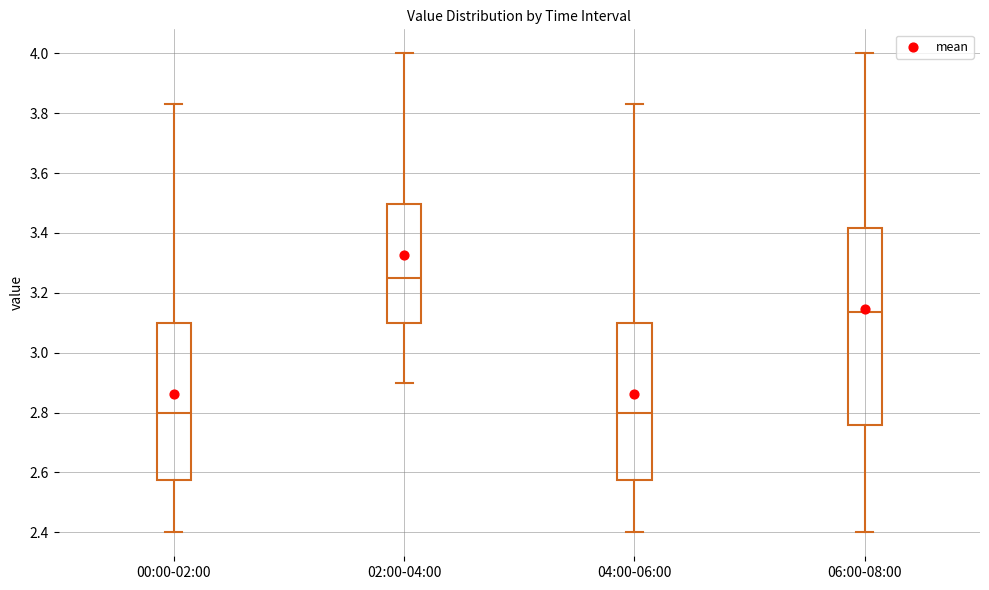

Where does the lower whisker of the box for 00:00-02:00 end on the y-axis? The values are not printed on the chart, so give them approximately, as read against the axis.

2.40